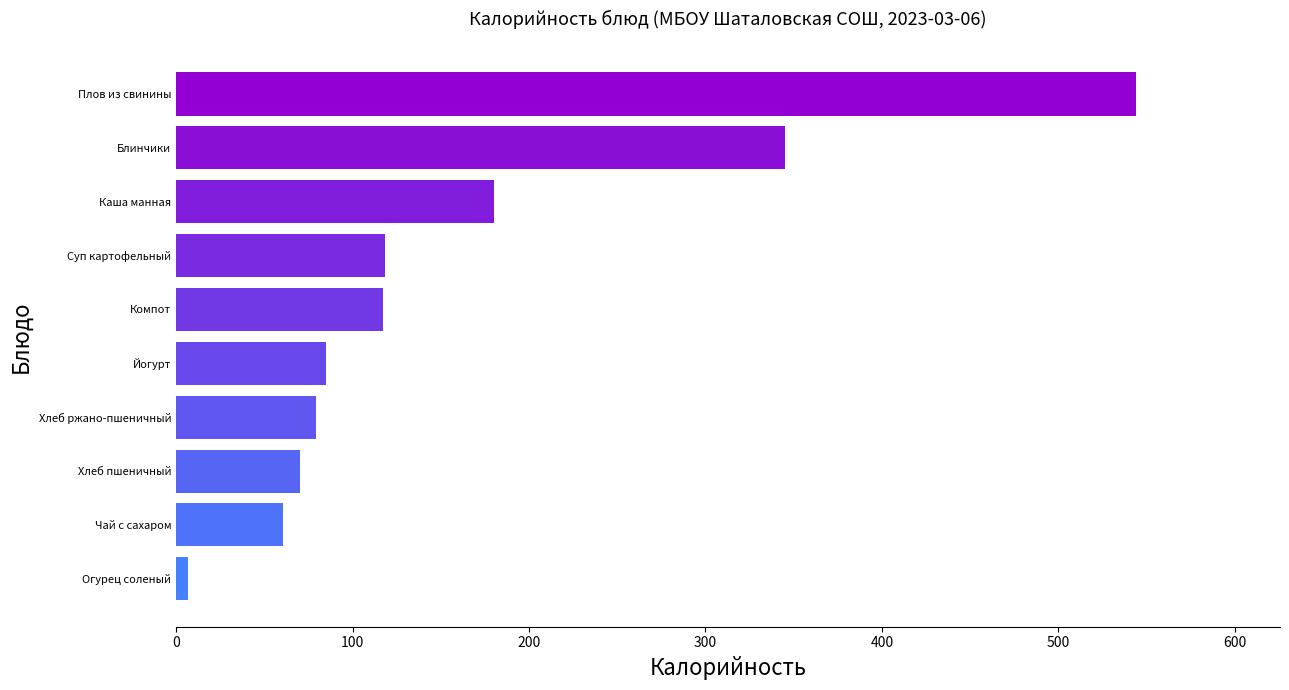

What is the change in value from Йогурт to Блинчики?

+260.0